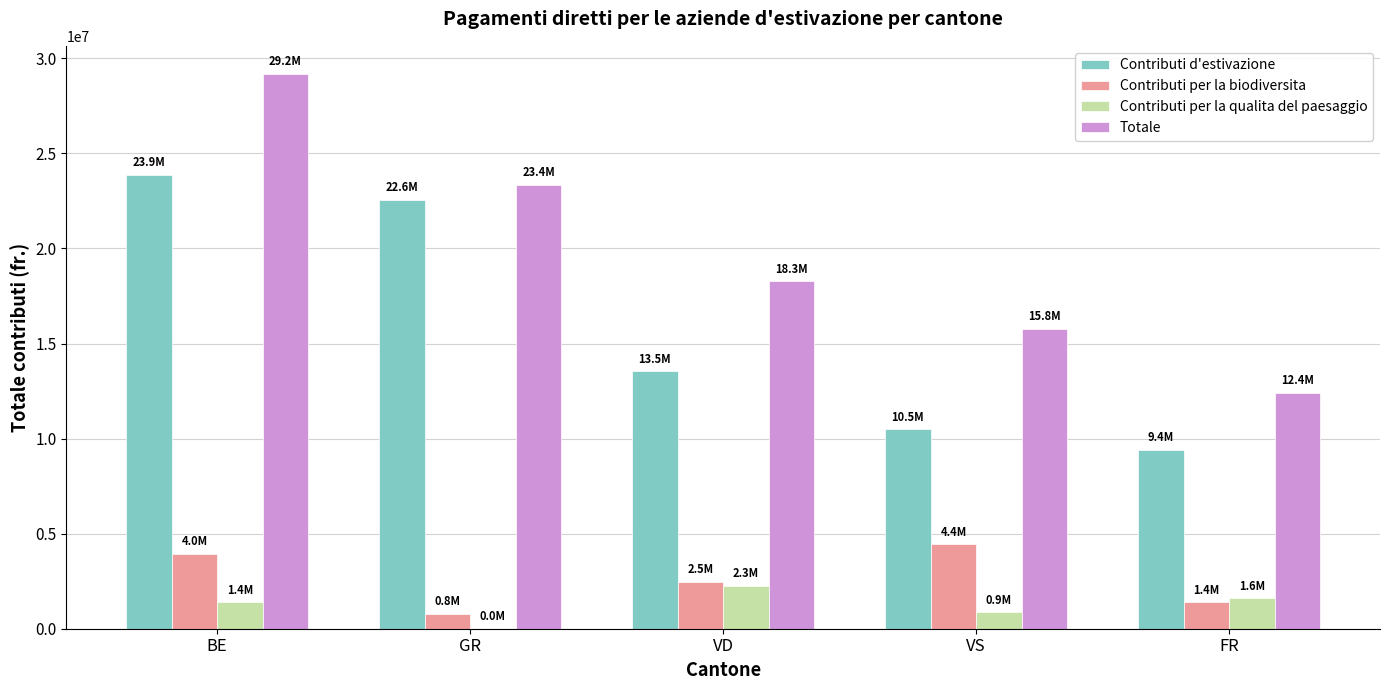

Is the value of Contributi d'estivazione at FR greater than the value of Contributi per la qualita del paesaggio at FR?

Yes